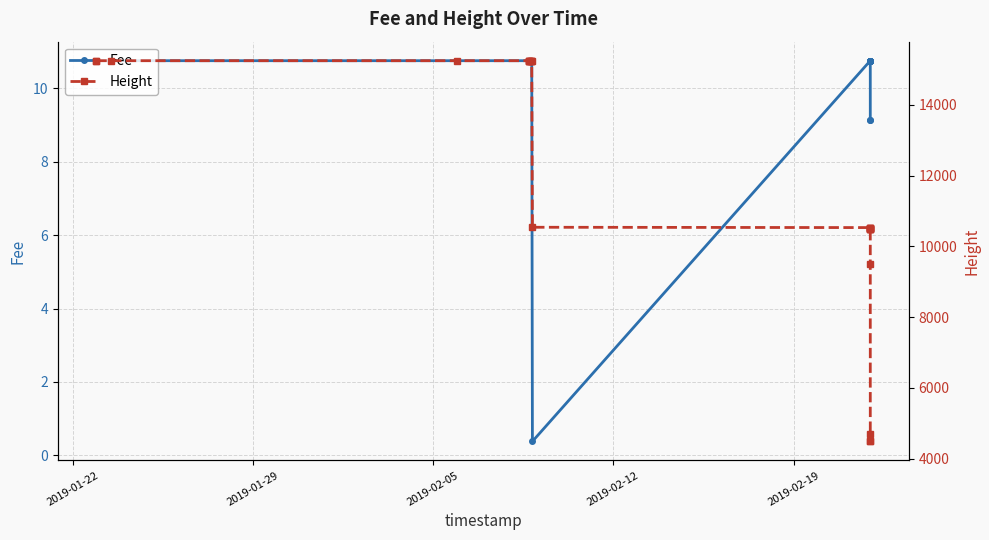

True or false: Height has more than 2 interior local peaks.

False